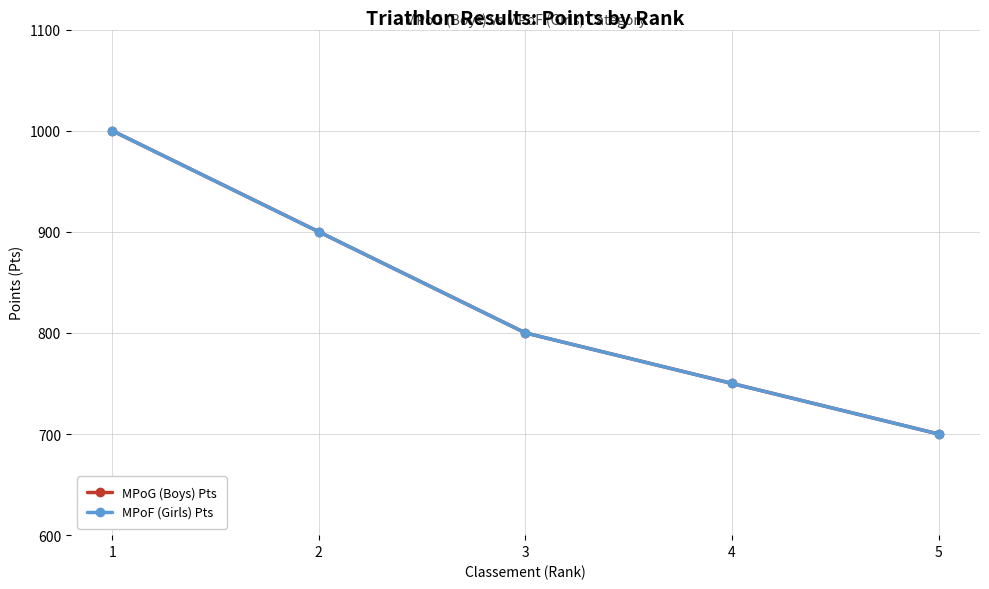

At which label is MPoG (Boys) Pts closest to 850?

2